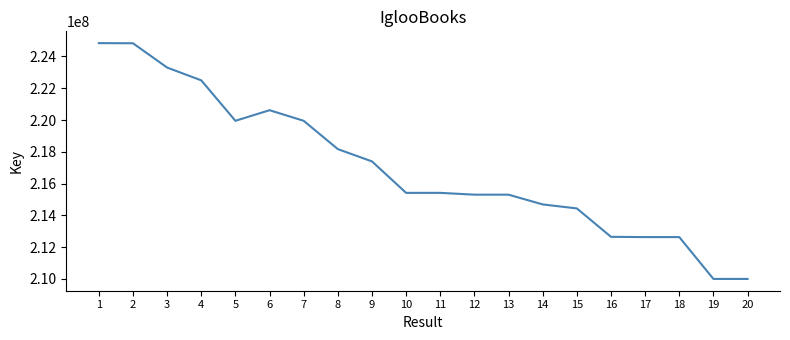

What is the minimum value shown in the chart?

210004270